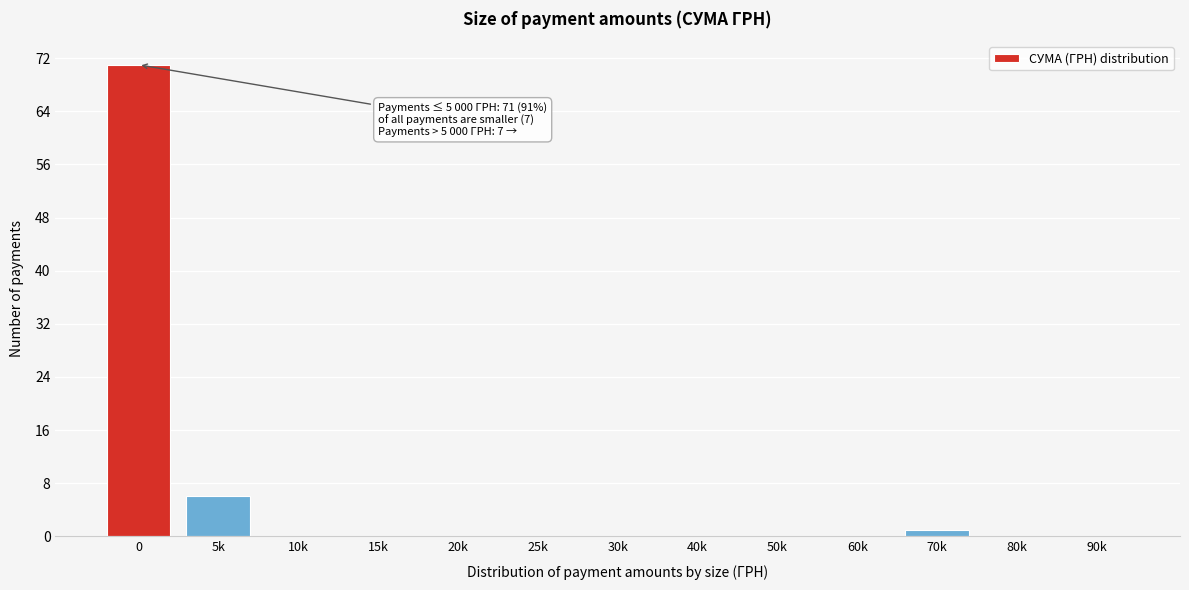

What is the greatest value displayed?

71